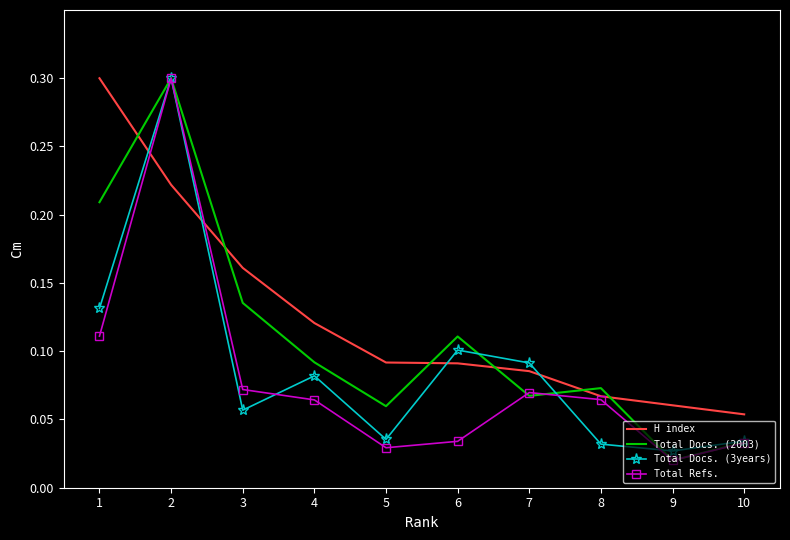

At which category does Total Refs. reach its first local valley?

5